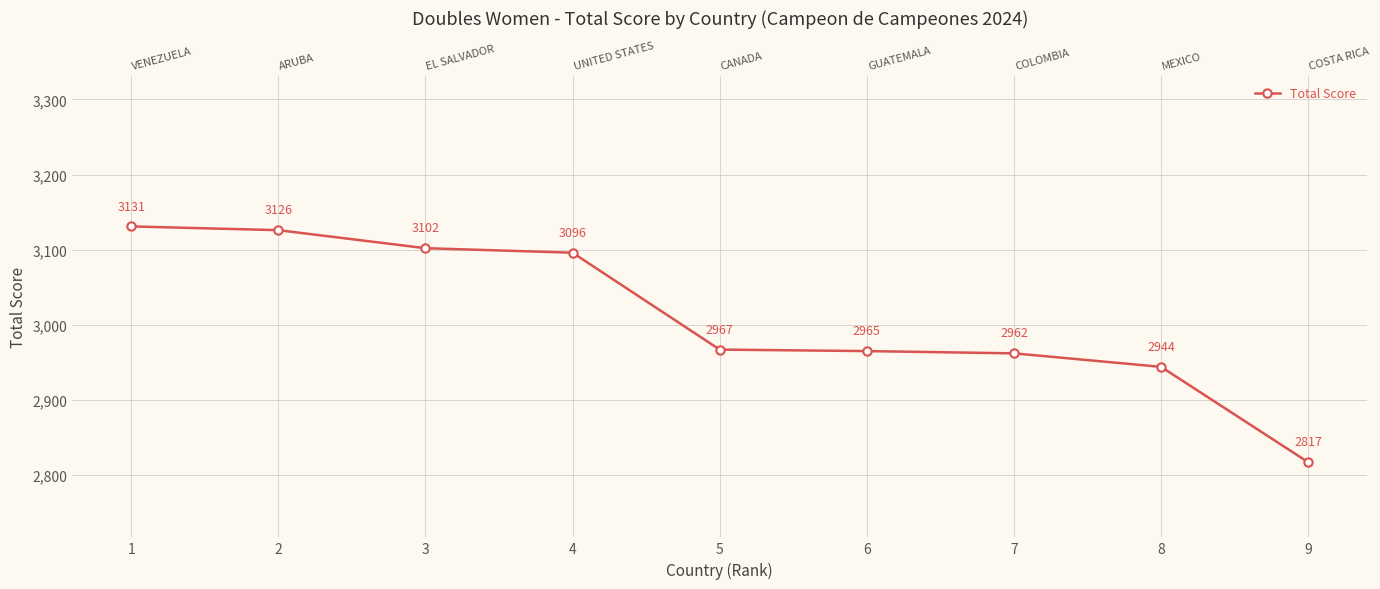

What is the difference between the values at 7 and 9?

145